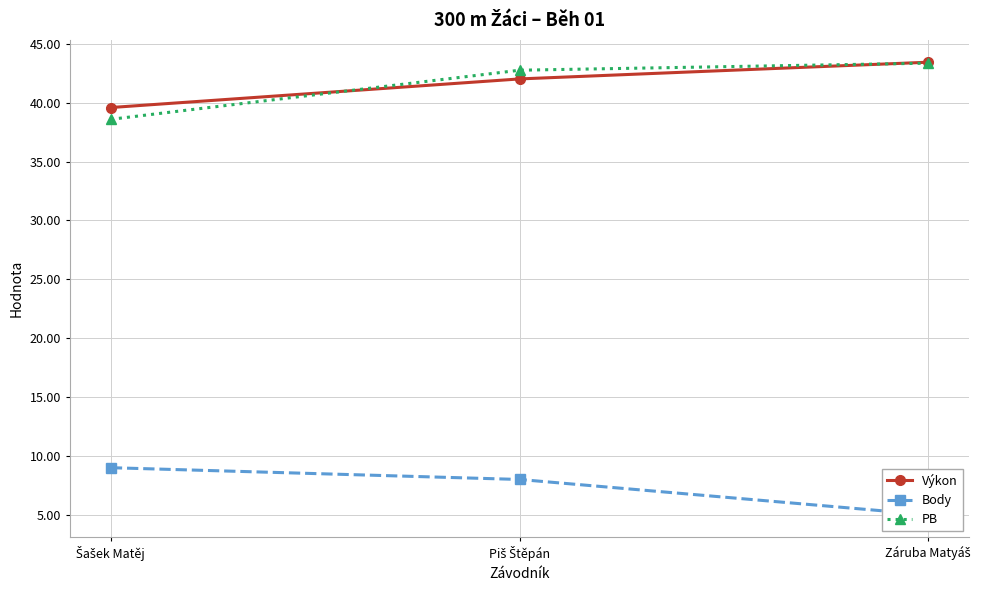

Reading right to left, transcribe all the data shown in this chart.

Výkon: 43.4	42.0	39.6
Body: 5.0	8.0	9.0
PB: 43.4	42.8	38.6